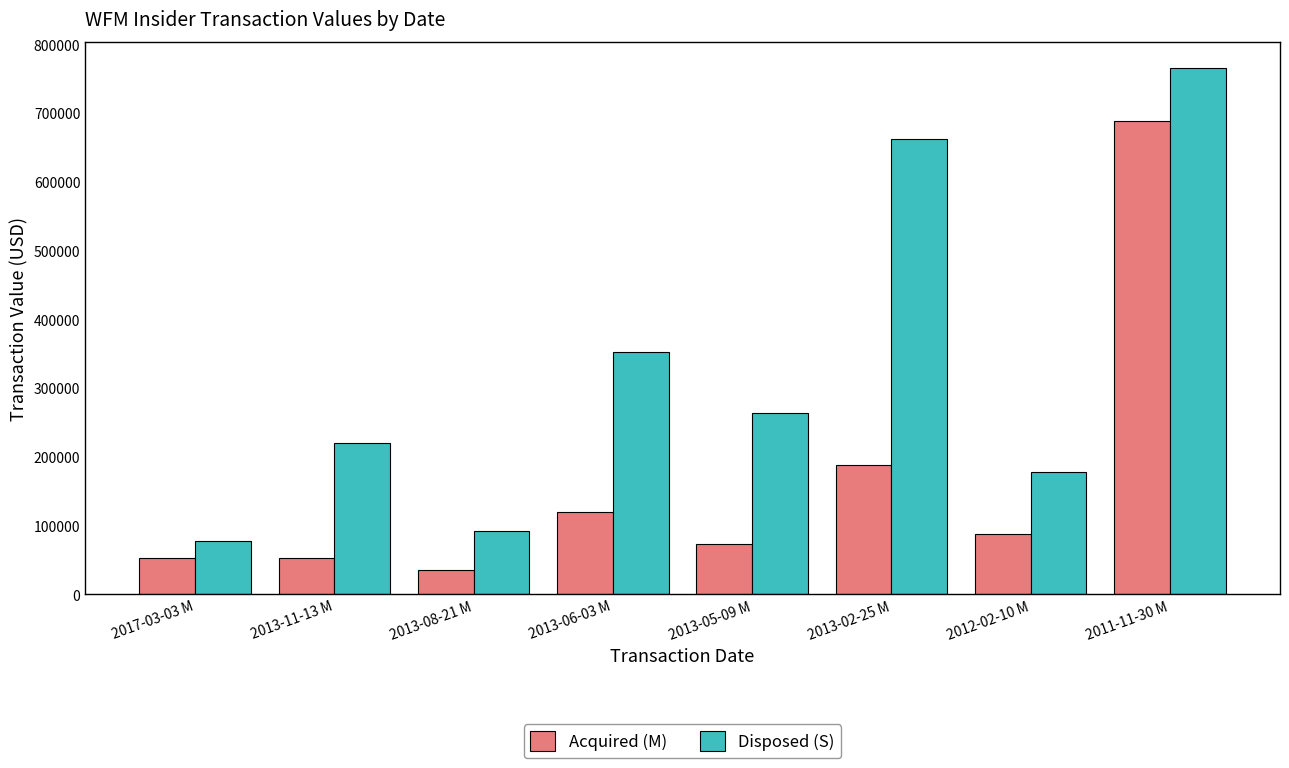

How many values in the Disposed (S) series are below 264569?

4